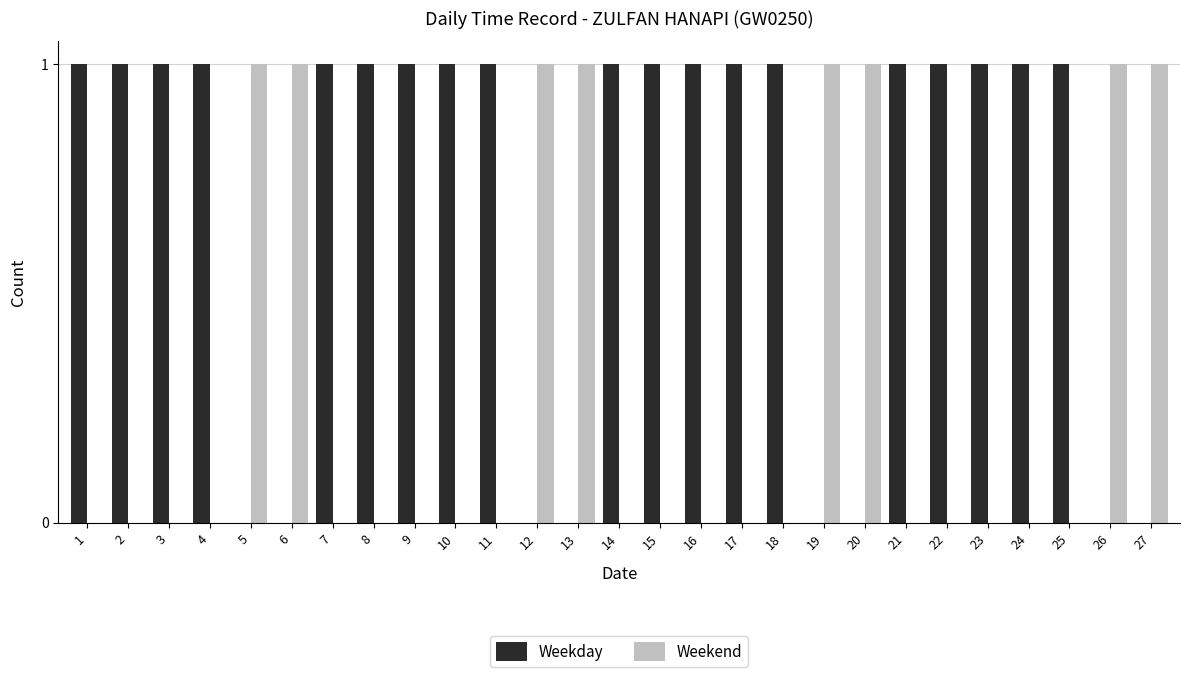

Reading left to right, what are all the values shown in this chart?

Weekday: 1	1	1	1	0	0	1	1	1	1	1	0	0	1	1	1	1	1	0	0	1	1	1	1	1	0	0
Weekend: 0	0	0	0	1	1	0	0	0	0	0	1	1	0	0	0	0	0	1	1	0	0	0	0	0	1	1